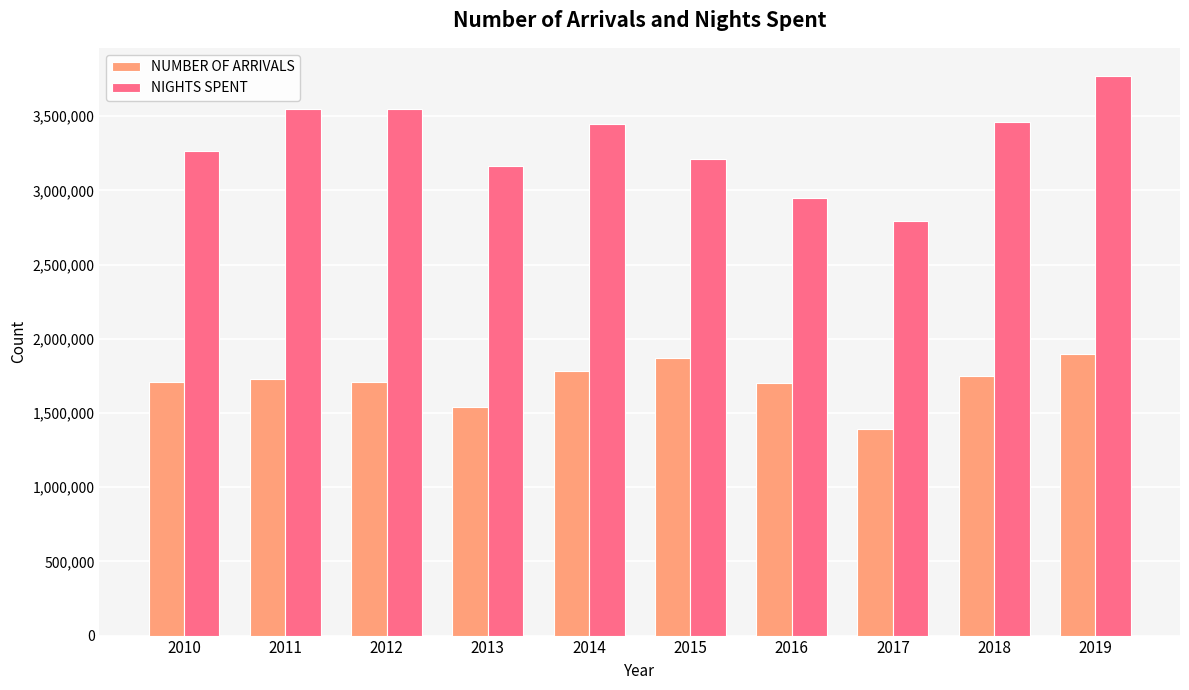

What is the sum of all NIGHTS SPENT values?

33169121